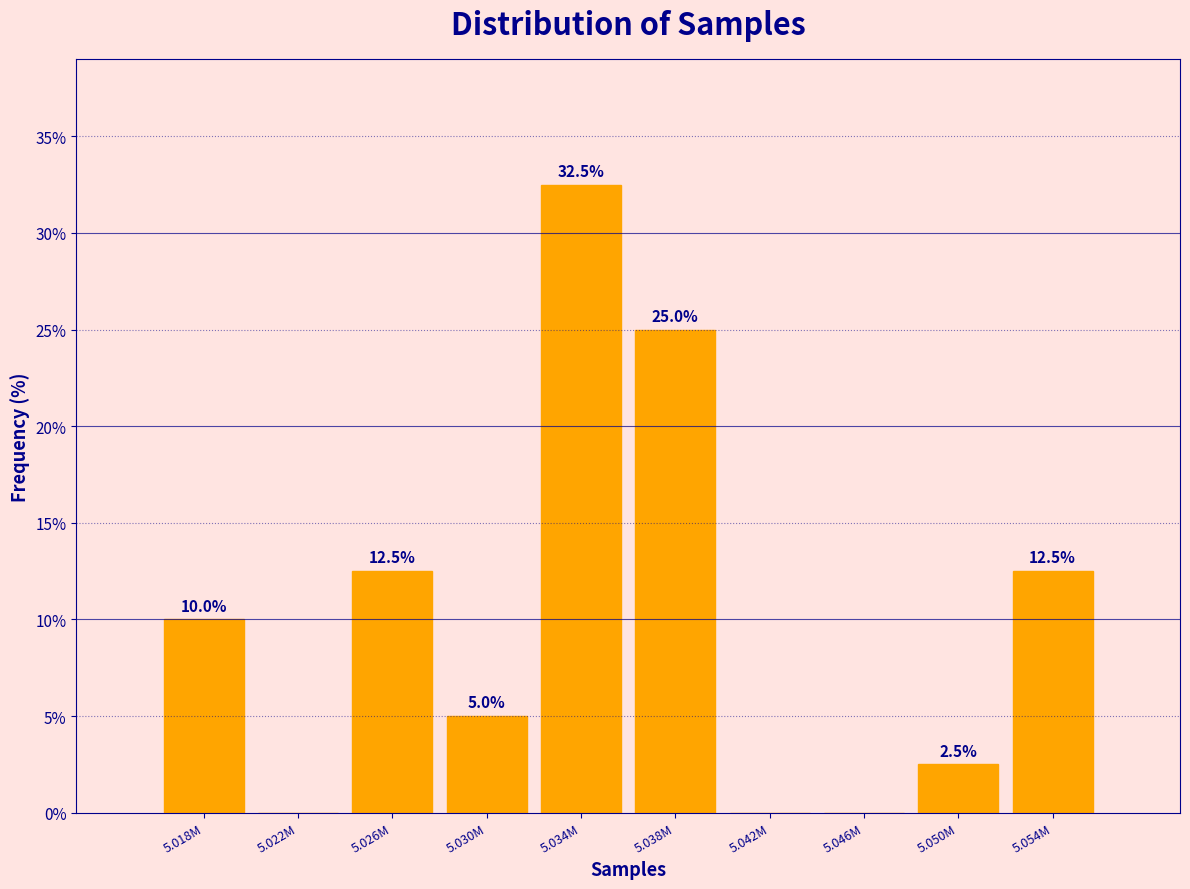

Reading left to right, transcribe all the data shown in this chart.

5.018M=10.0	5.022M=0.0	5.026M=12.5	5.030M=5.0	5.034M=32.5	5.038M=25.0	5.042M=0.0	5.046M=0.0	5.050M=2.5	5.054M=12.5